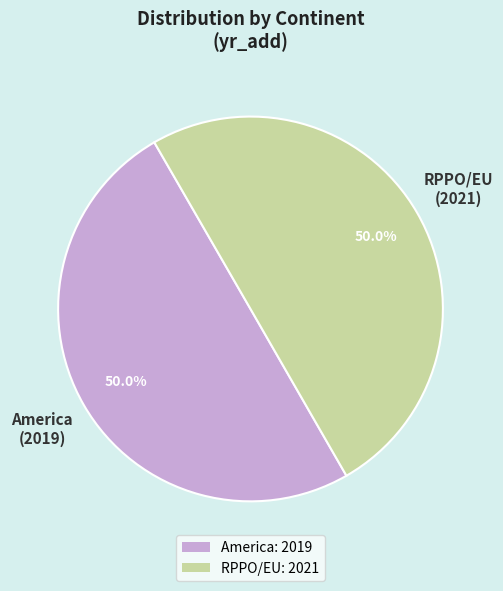

What is the ratio of the value at America: 2019 to the value at RPPO/EU: 2021?

1.0